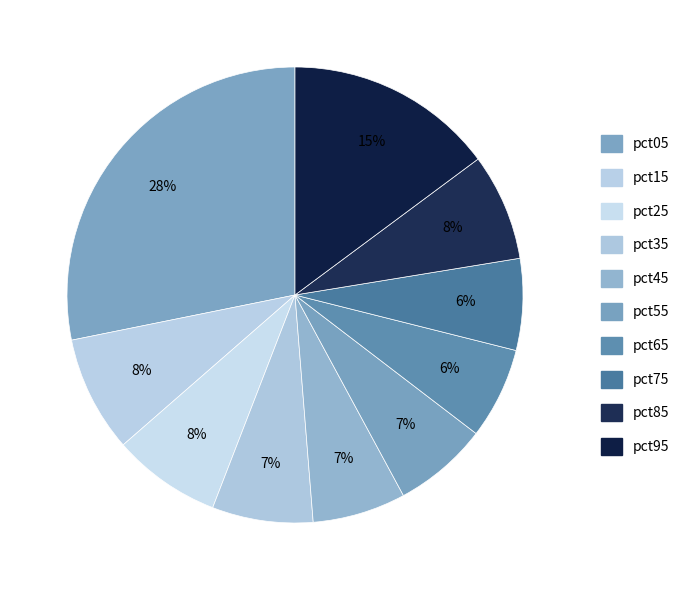

How many segments does this pie chart have?

10